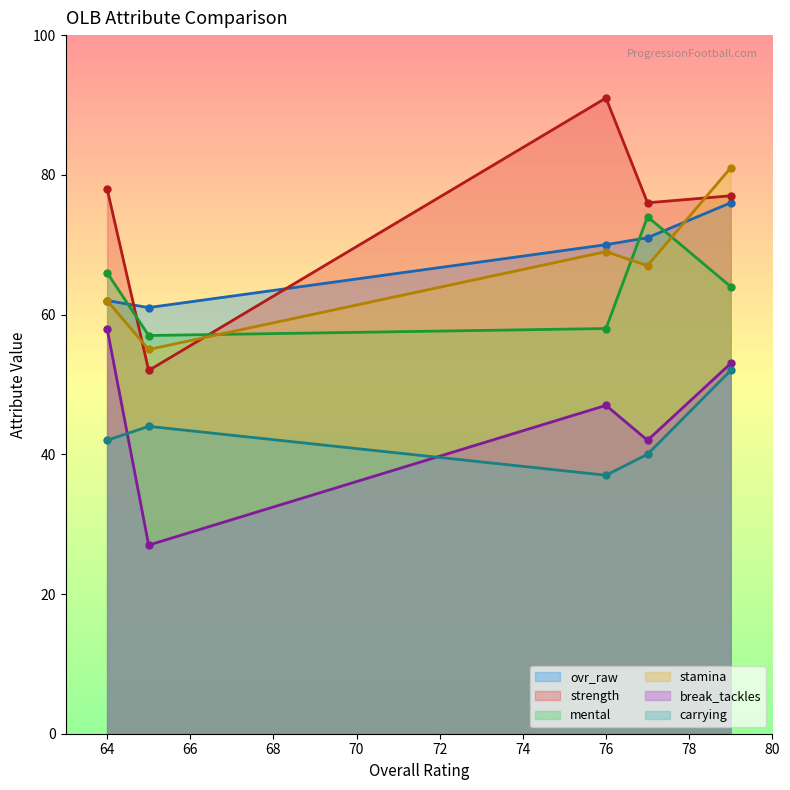

What are all the series names shown in the legend?

ovr_raw, strength, mental, stamina, break_tackles, carrying